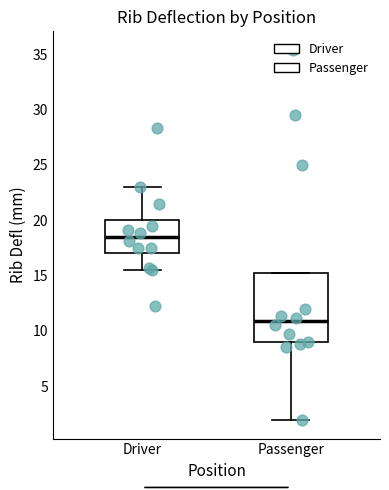

Where does the lower whisker of the box for Driver end on the y-axis? The values are not printed on the chart, so give them approximately, as read against the axis.

15.5